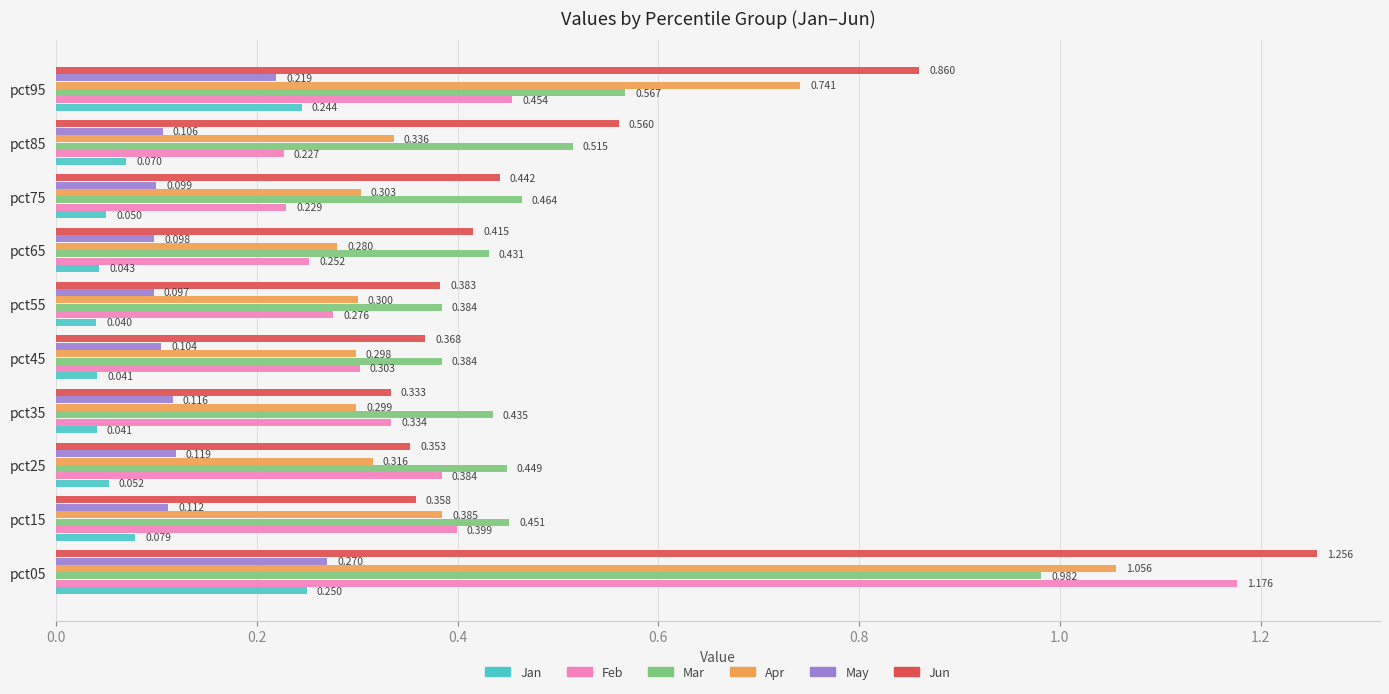

How many categories are shown in the chart?

10